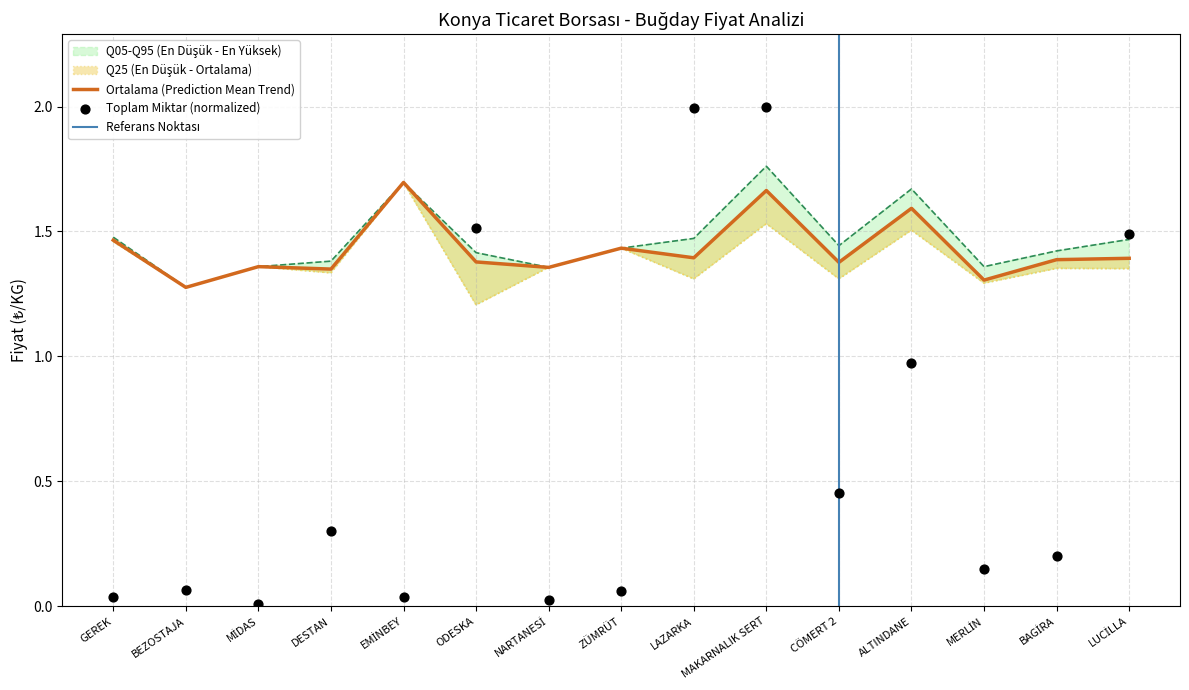

Which series contains the lowest Y value?

Toplam Miktar